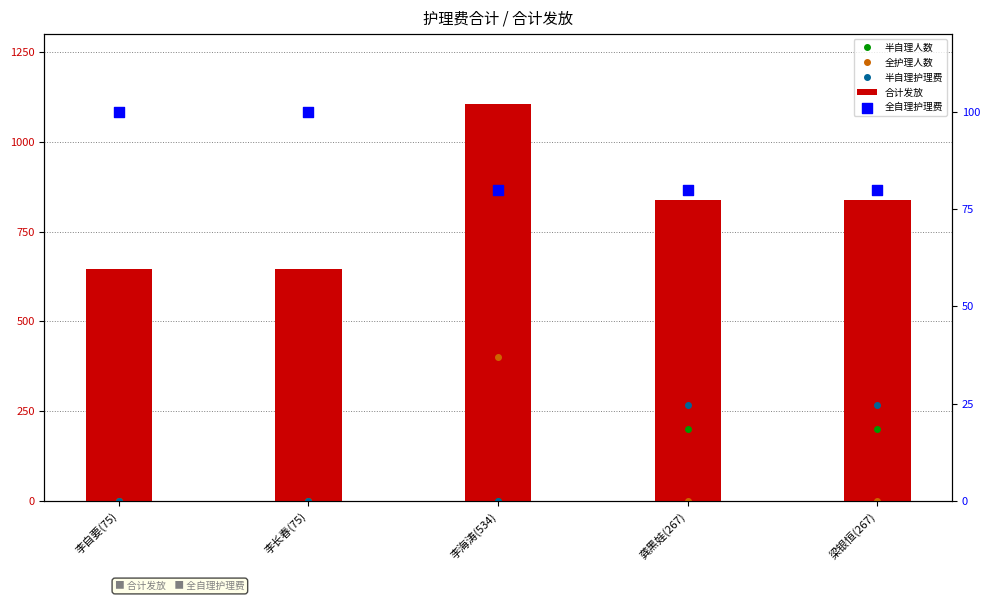

What are all the series names shown in the legend?

半自理人数, 全护理人数, 半自理护理费, 合计发放, 全自理护理费